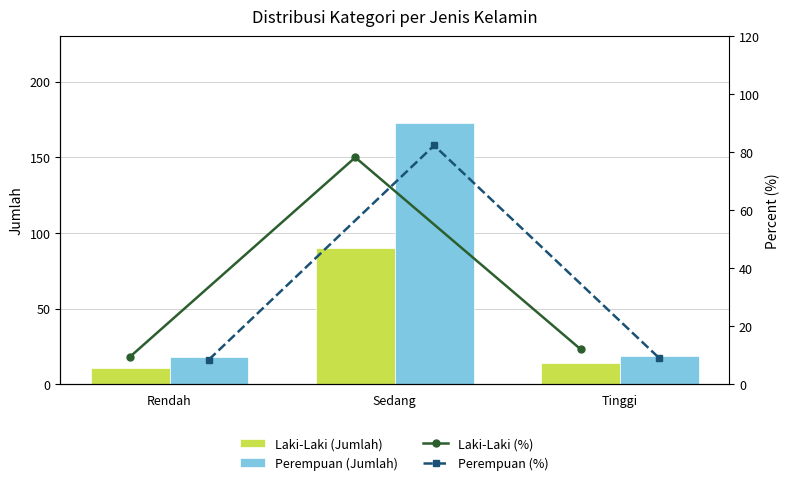

At which label is Laki-Laki (Jumlah) closest to 50?

Tinggi